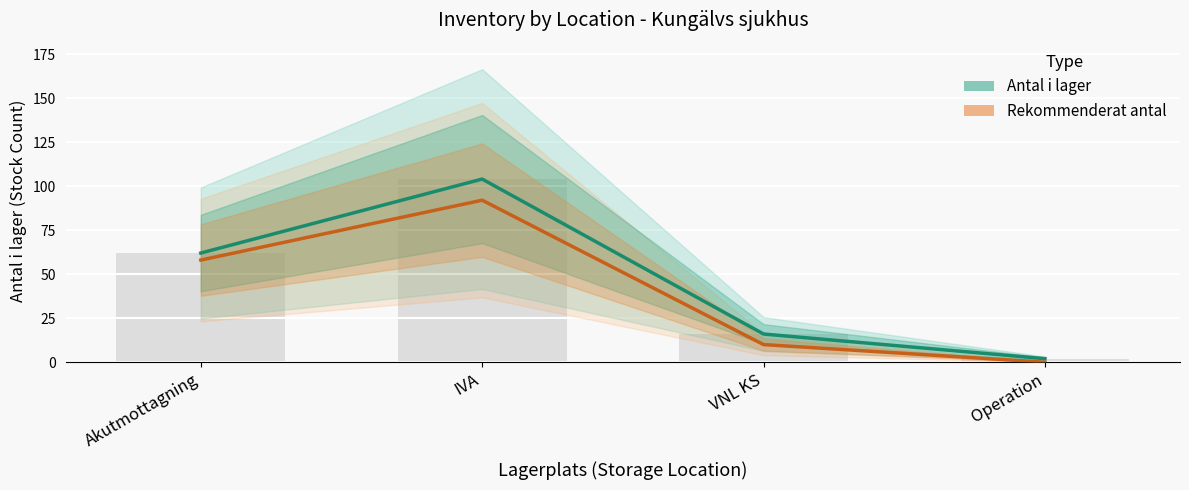

What are all the series names shown in the legend?

Antal i lager, Rekommenderat antal